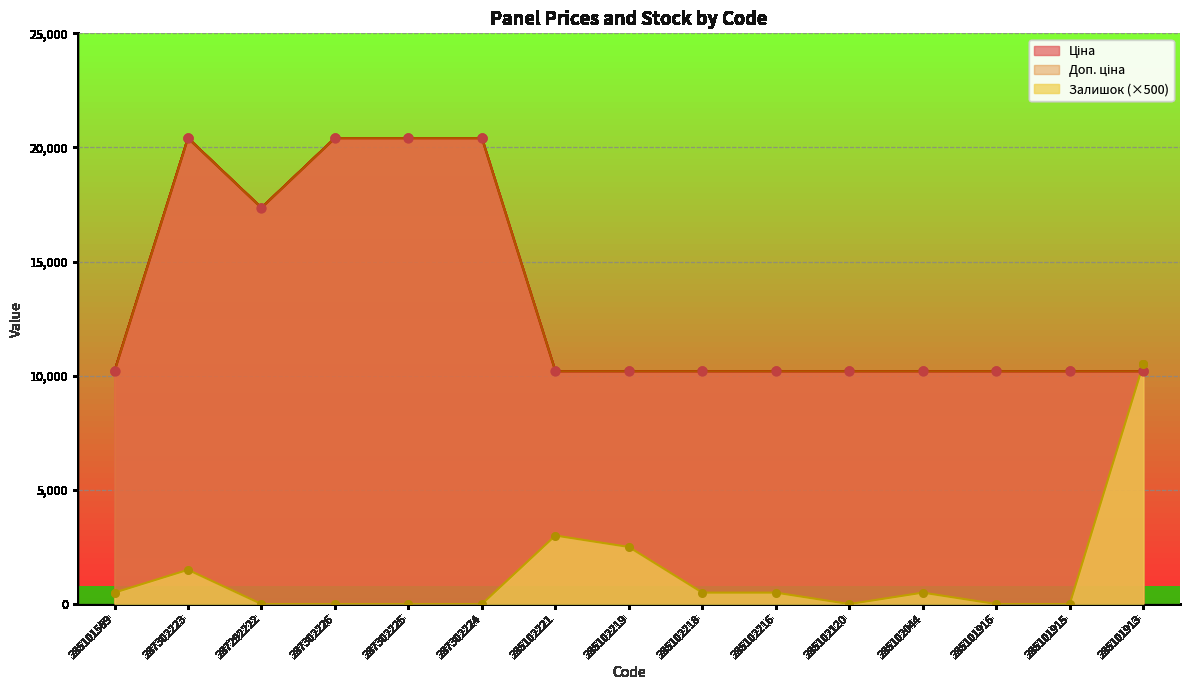

Which series reaches the minimum Y coordinate?

Залишок